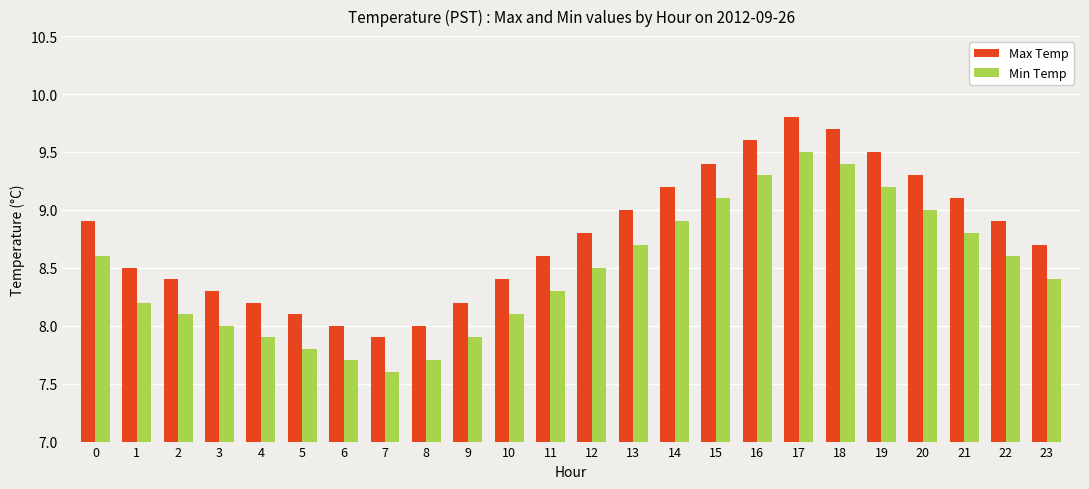

What is the difference between the second highest and second lowest values in the Min Temp series?

1.7